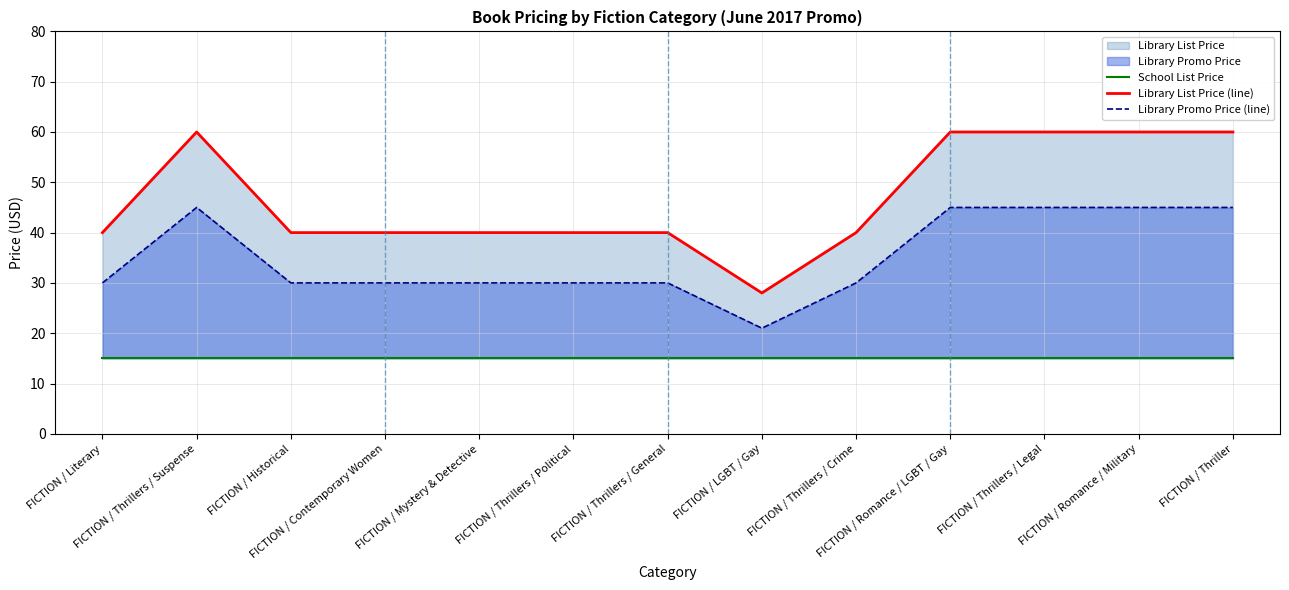

How many values in the Library List Price (line) series exceed 40?

5